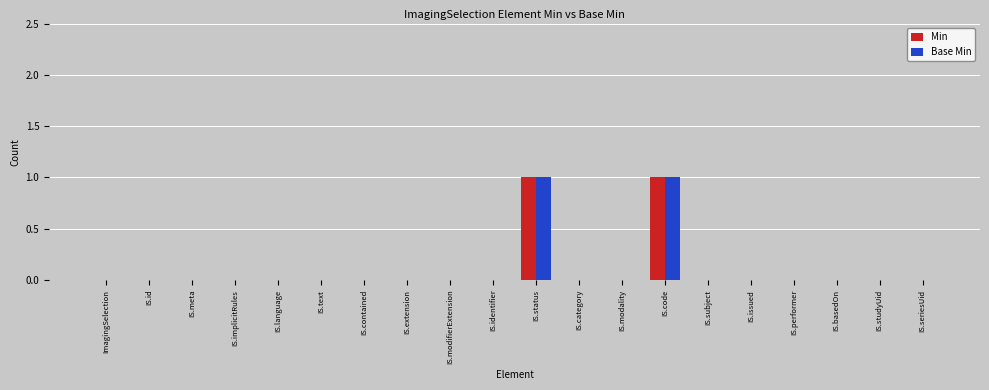

Is it true that Min equals 0 at IS.language?

True